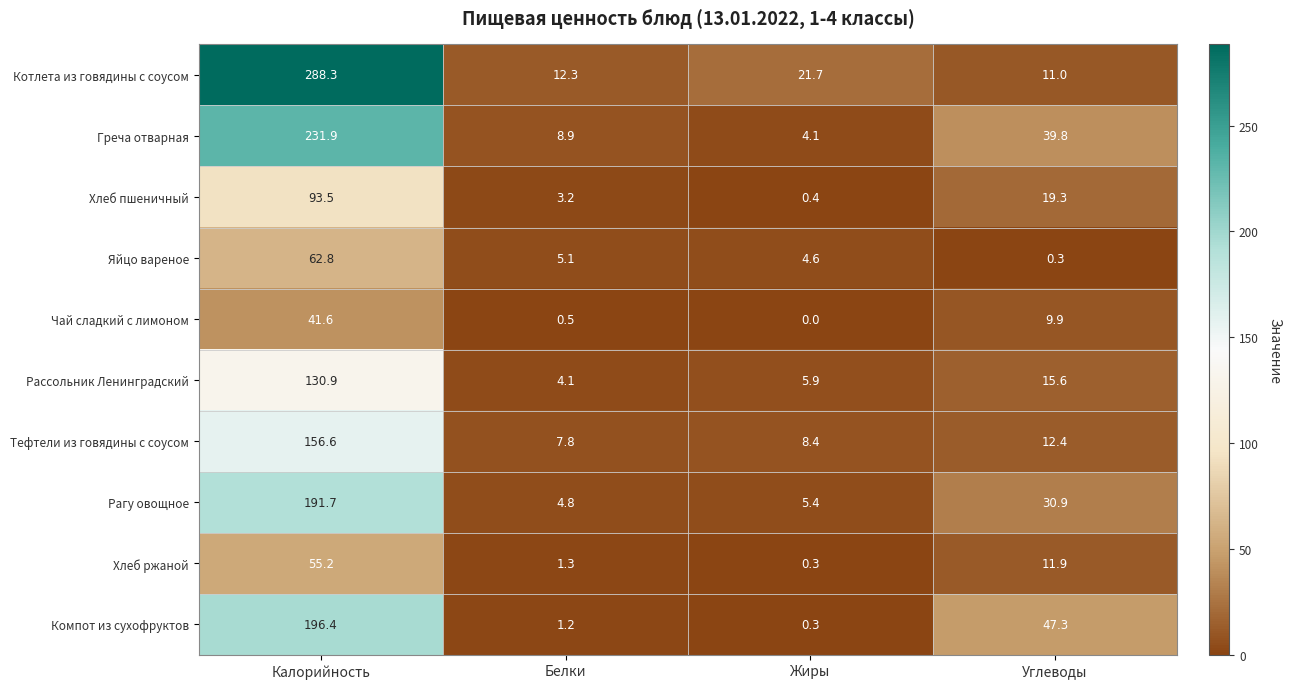

At which category is the sum across all series the highest?

Калорийность